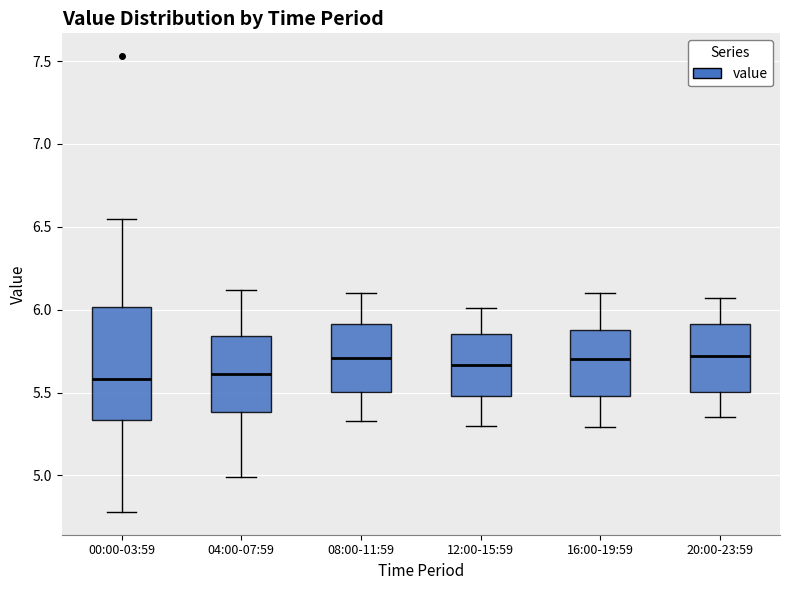

Reading left to right, read every box against the y-axis: the position of its median line, the range the box covers, and the ends of its whiskers. The values are not printed on the chart, so give them approximately, as read against the axis.

00:00-03:59: median 5.60, box 5.35 to 6.00, whiskers 4.80 to 6.55
04:00-07:59: median 5.60, box 5.40 to 5.85, whiskers 5.00 to 6.10
08:00-11:59: median 5.70, box 5.50 to 5.90, whiskers 5.35 to 6.10
12:00-15:59: median 5.65, box 5.50 to 5.85, whiskers 5.30 to 6.00
16:00-19:59: median 5.70, box 5.50 to 5.90, whiskers 5.30 to 6.10
20:00-23:59: median 5.70, box 5.50 to 5.90, whiskers 5.35 to 6.05